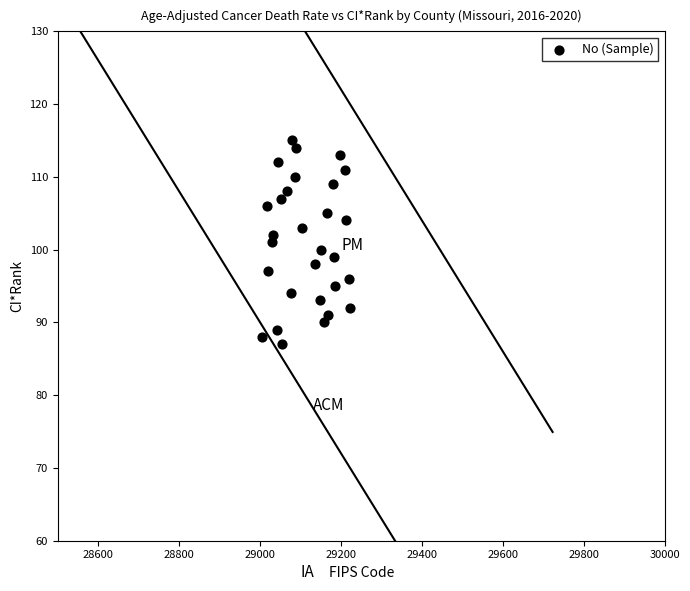

What is the range of Y values (max minus min)?

28